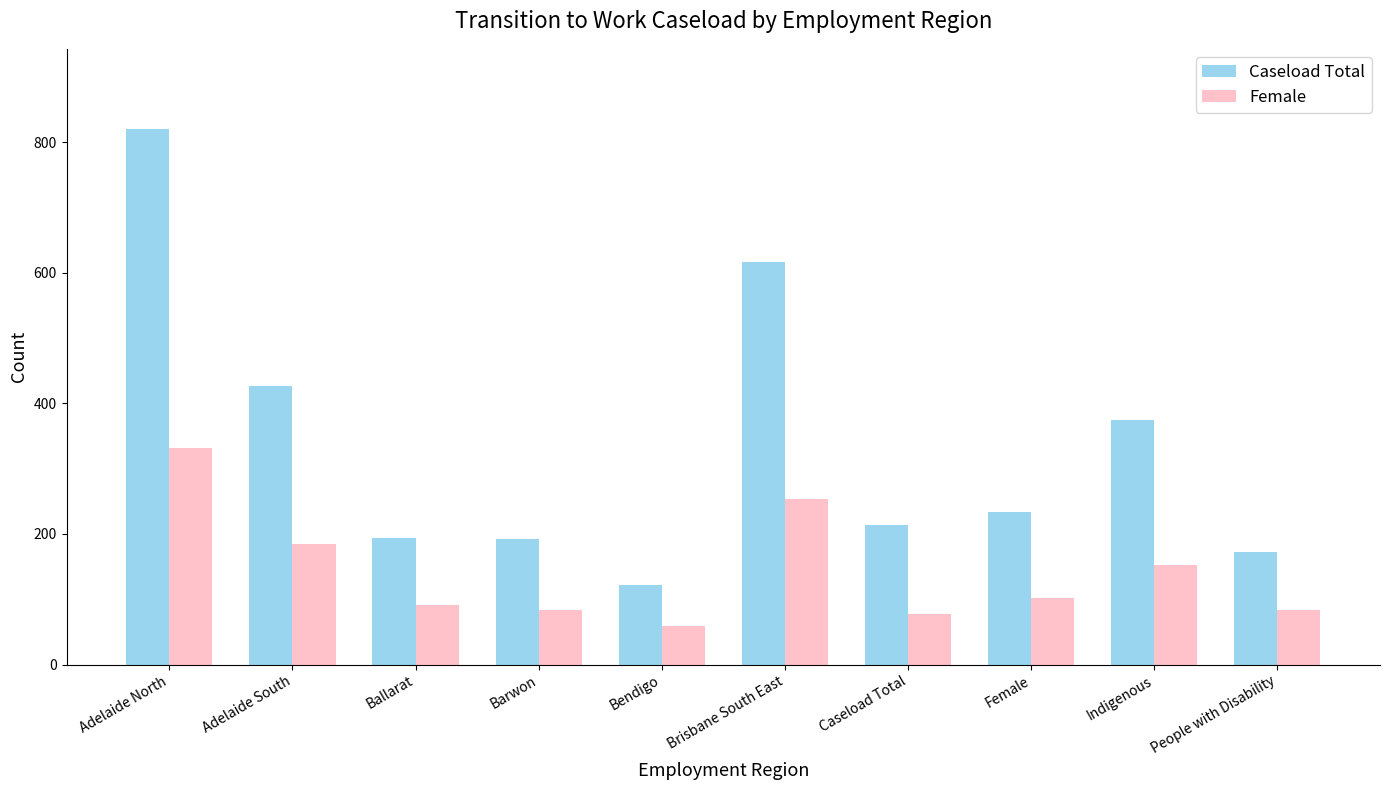

What value does the Female series have at Female?

102